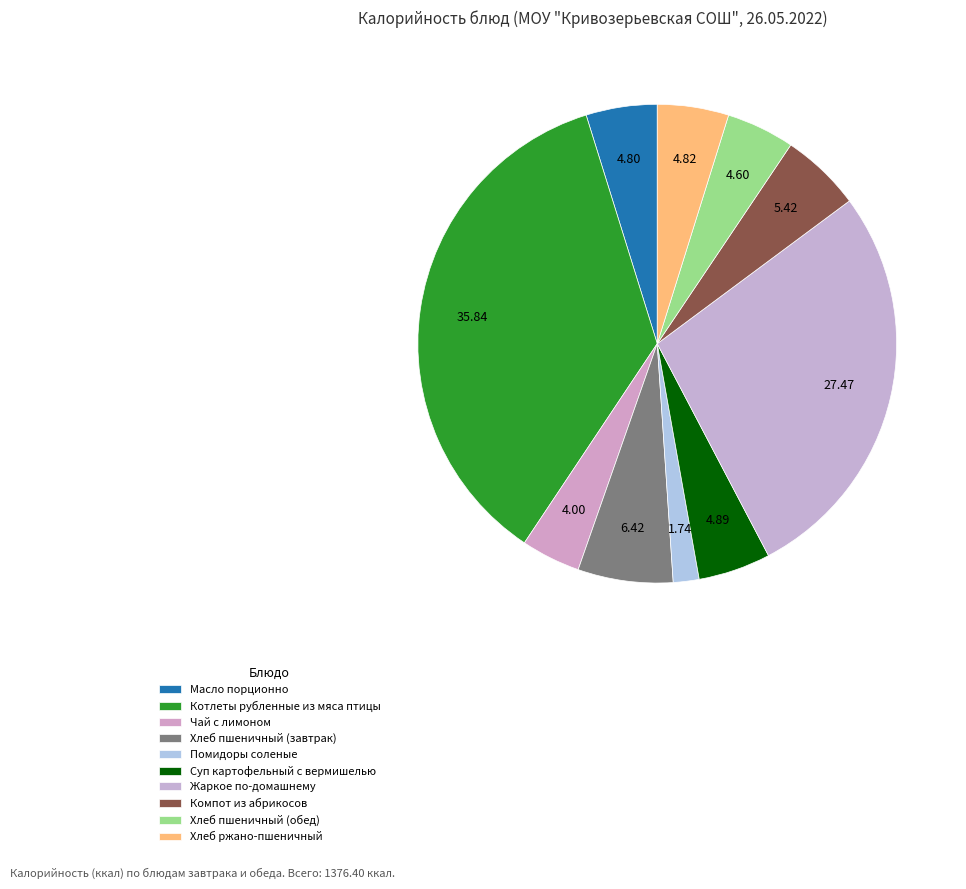

Is it true that Компот из абрикосов is 1% of the pie?

False